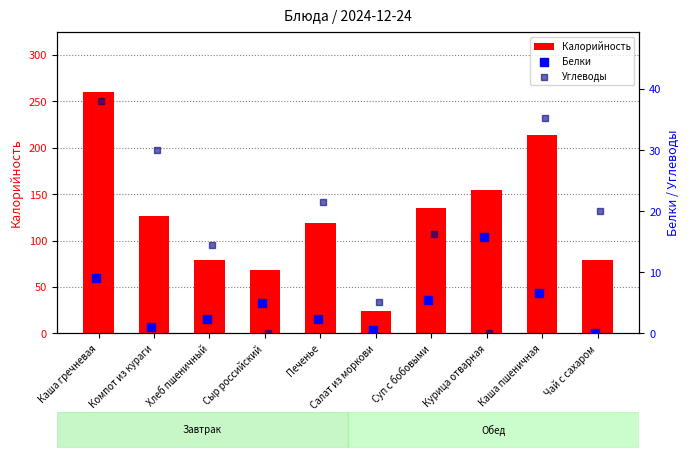

Which series contains the lowest Y value?

Белки